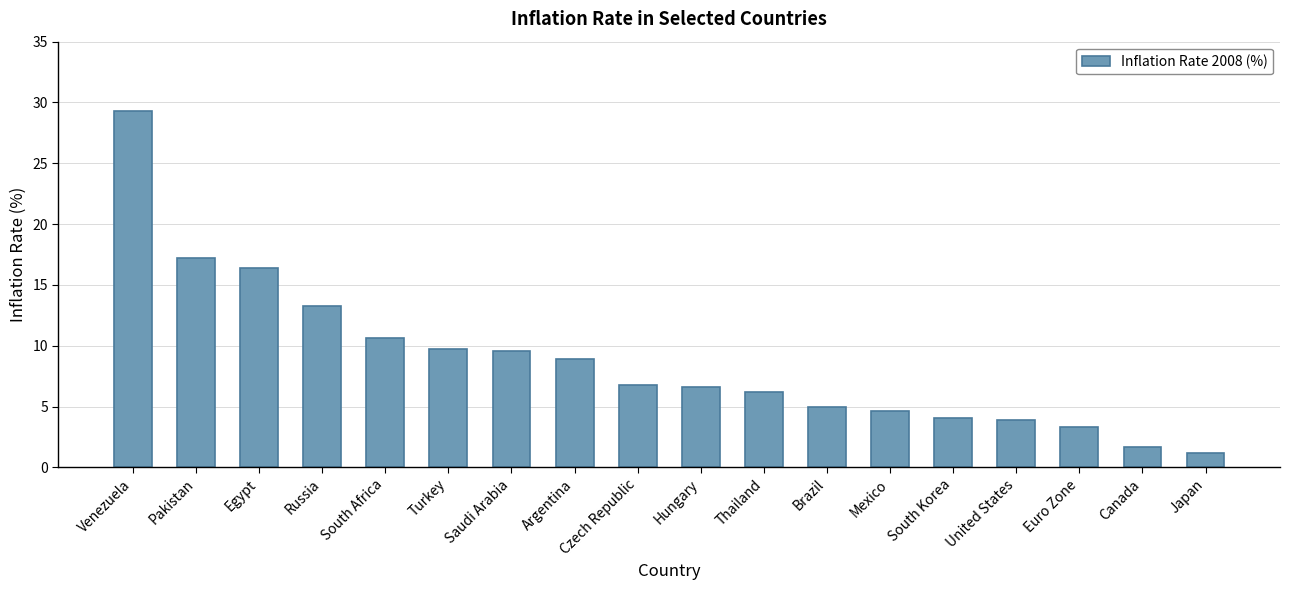

At which label does the data first exceed 6?

Venezuela